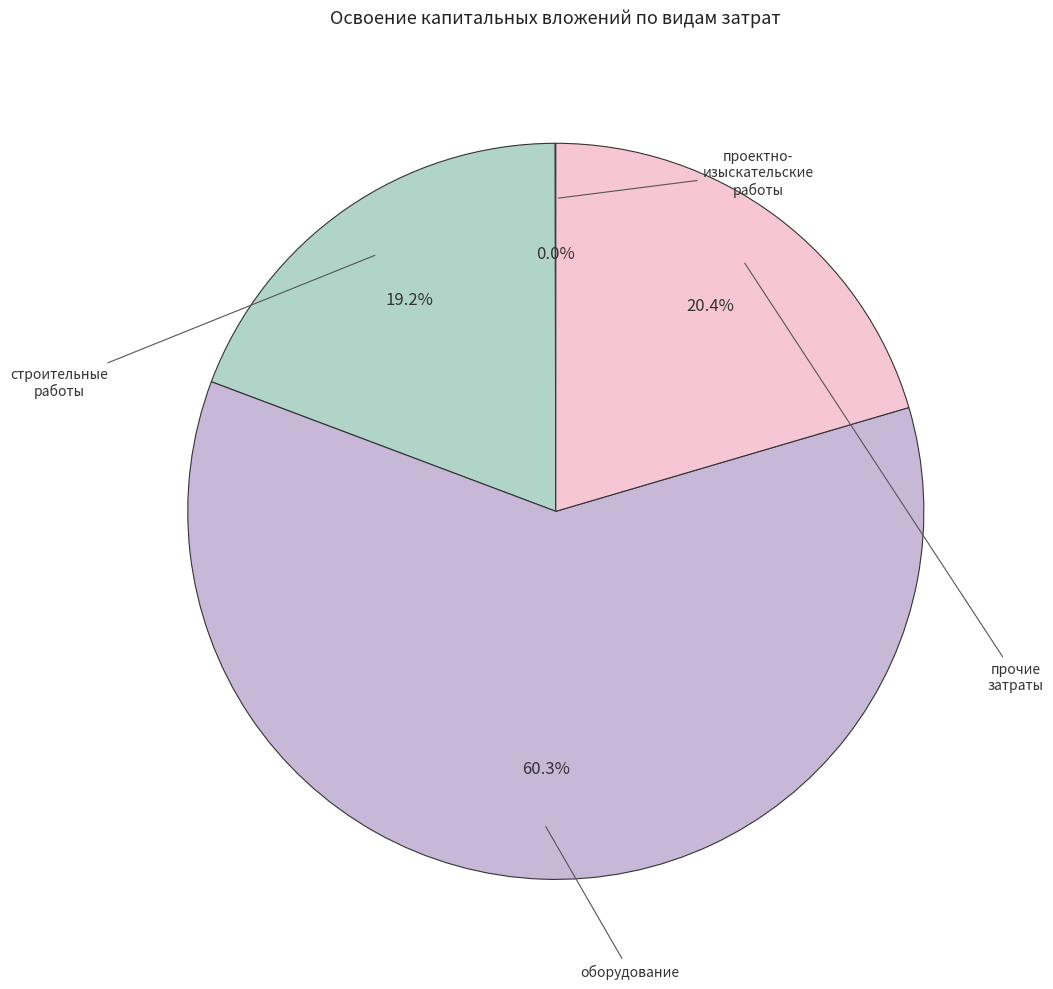

Does any single category account for the majority?

Yes